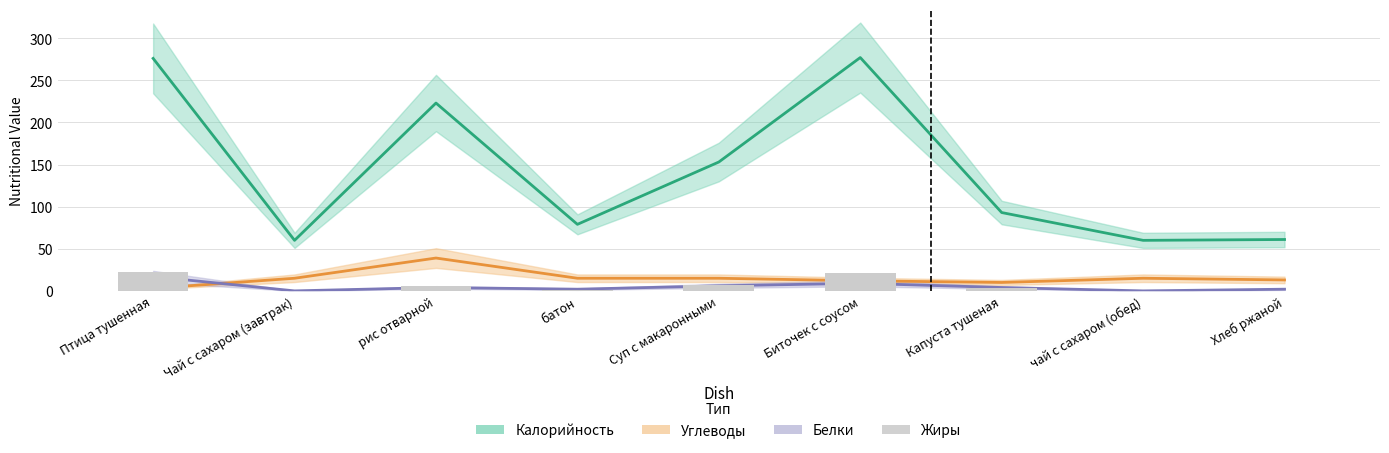

At which category does the chart reach its minimum across all series?

Чай с сахаром (завтрак)